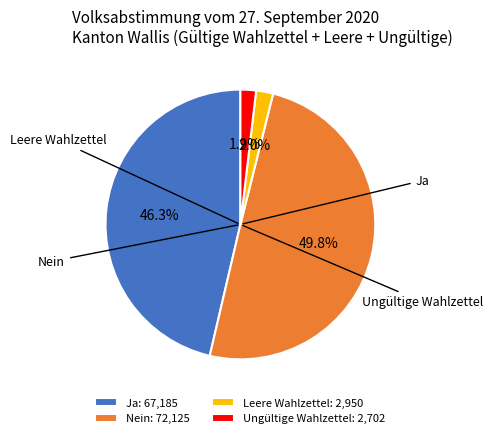

Is it true that Leere Wahlzettel is 10% of the pie?

False